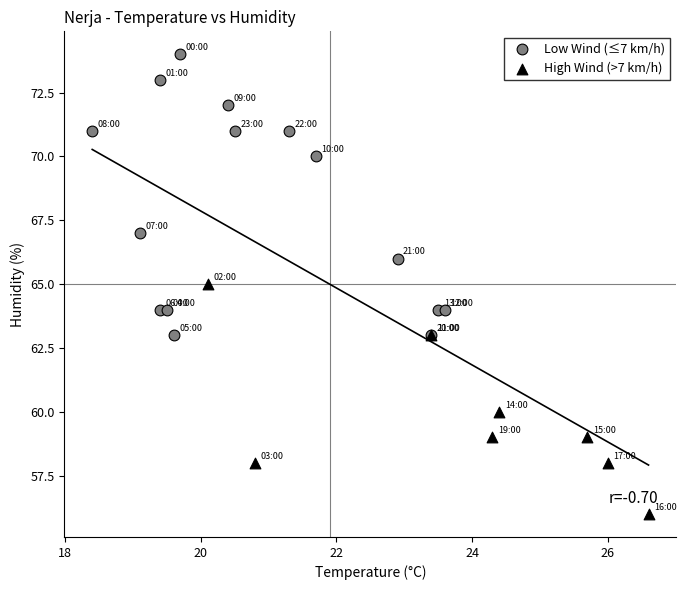

Which series reaches the maximum Y coordinate?

Low Wind (≤7 km/h)